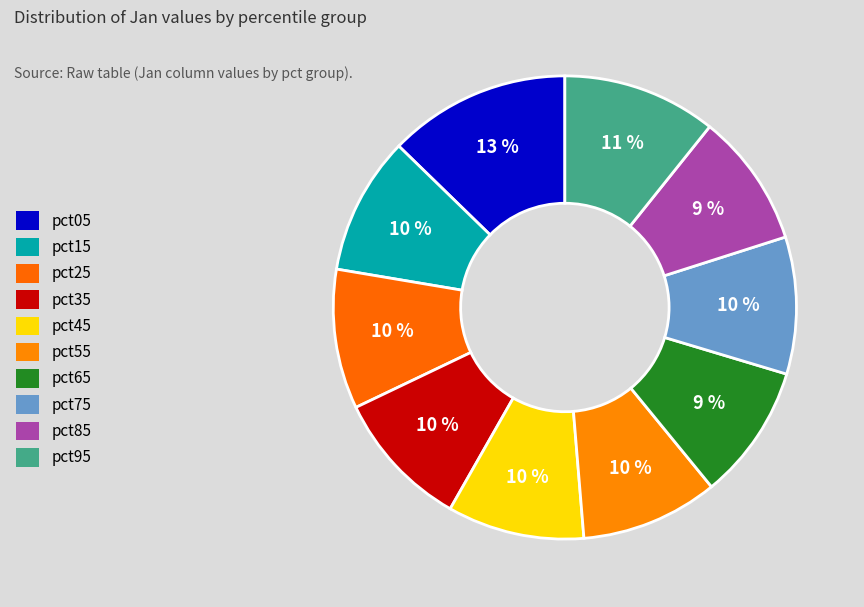

Which category has the smallest portion of the pie?

pct85